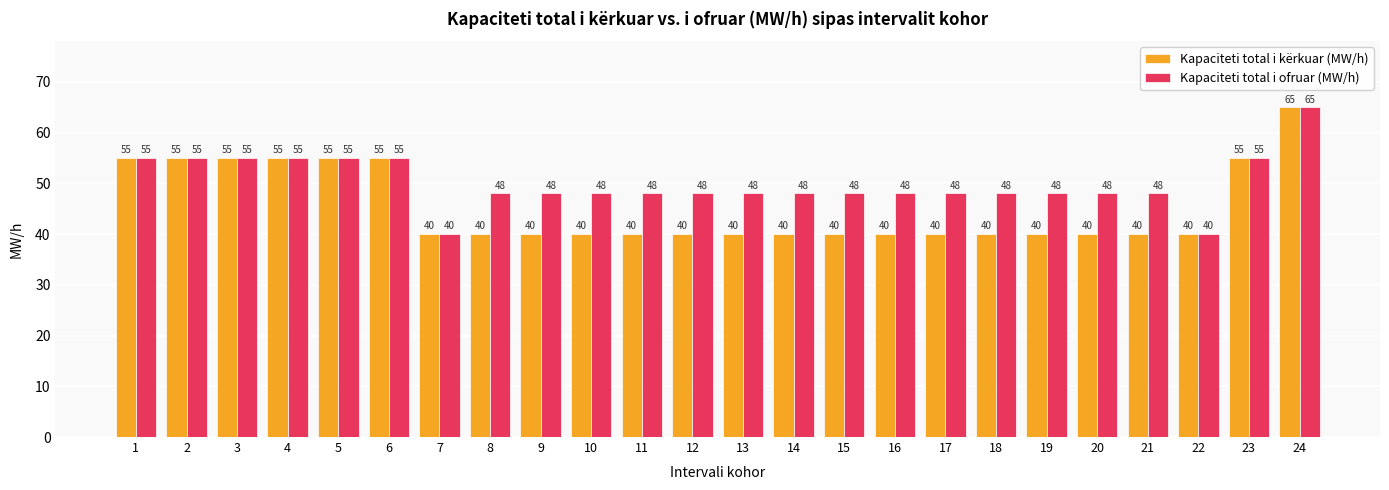

The value of Kapaciteti total i ofruar (MW/h) at 2 is 88. True or false?

False